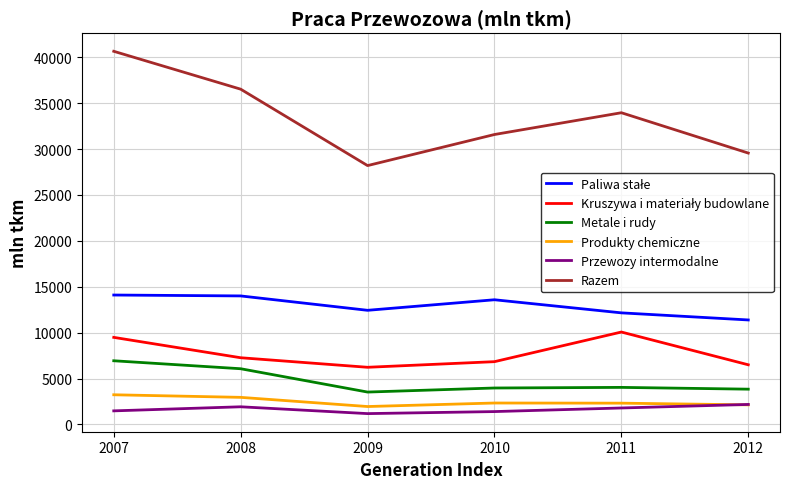

What is the smallest value displayed?

1180